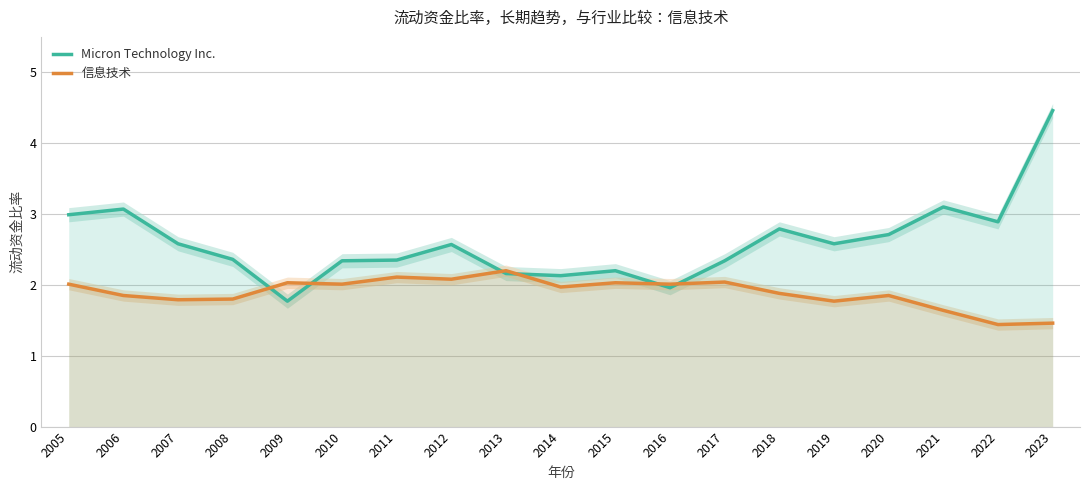

What is the maximum value for 信息技术?

2.2